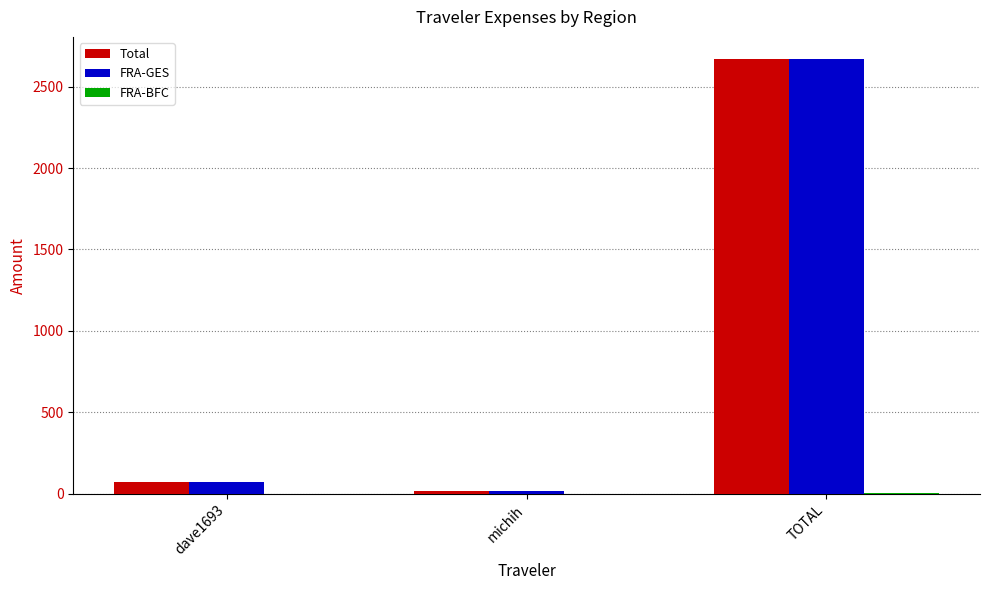

Does the chart contain stacked bars?

No